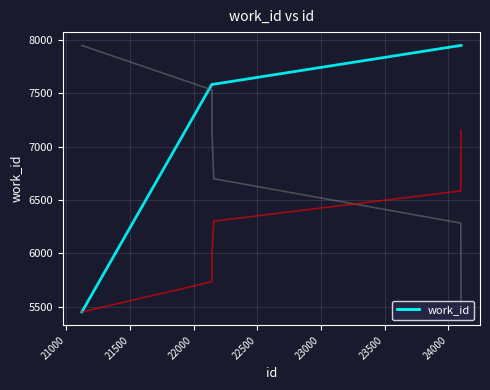

What is the maximum value shown in the chart?

7946